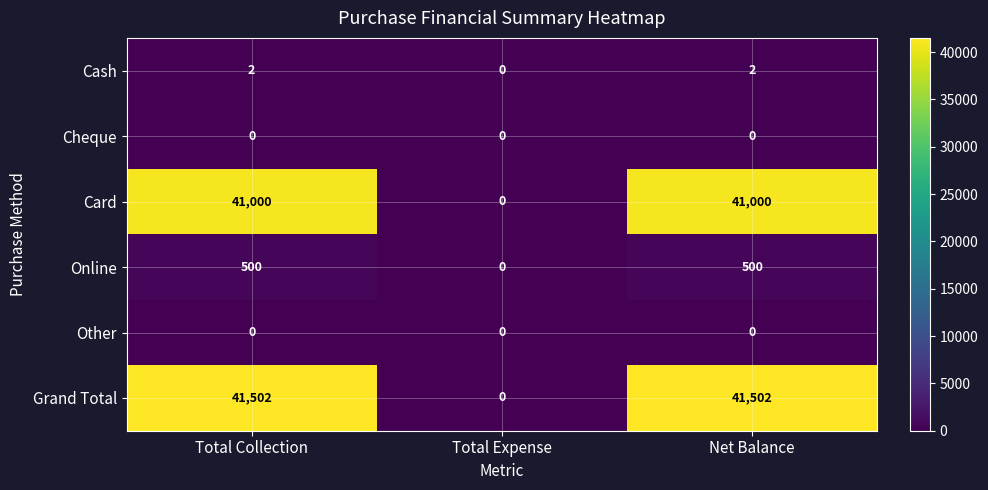

Is the value of Online at Total Collection greater than the value of Cash at Total Collection?

Yes